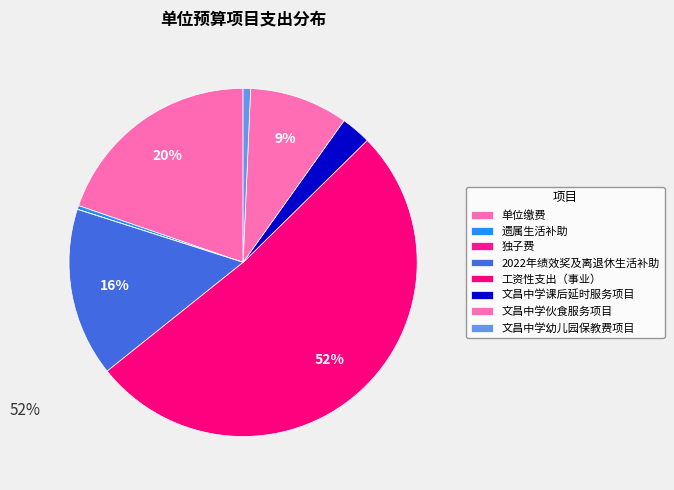

What portion of the pie excludes 工资性支出（事业）?

48.4%